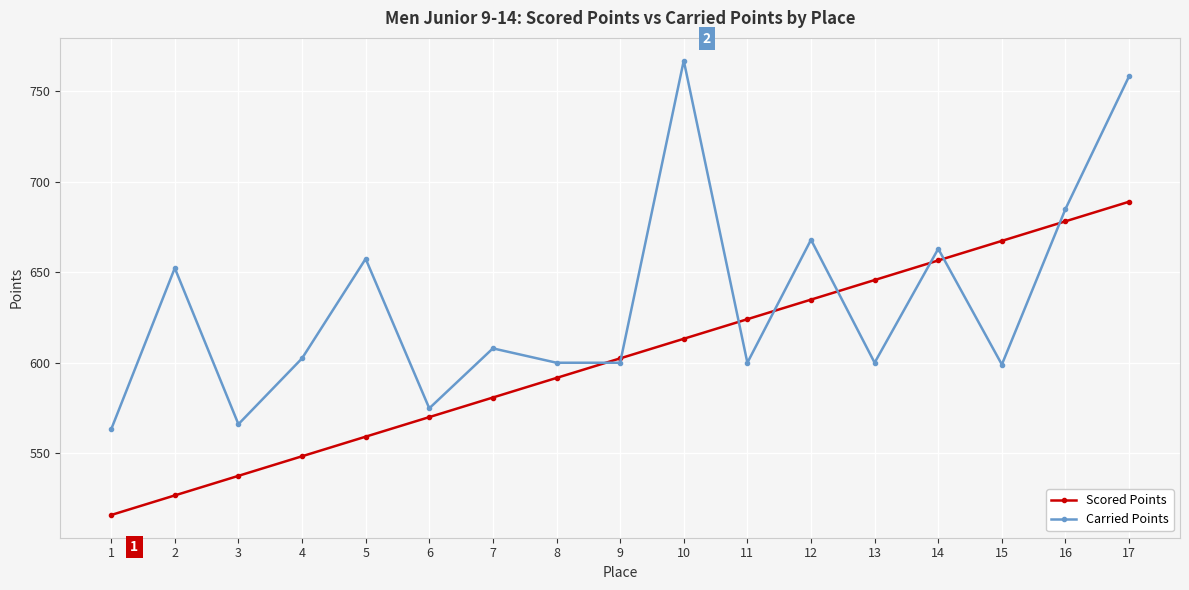

Is the value of Scored Points at 15 greater than the value of Carried Points at 6?

Yes